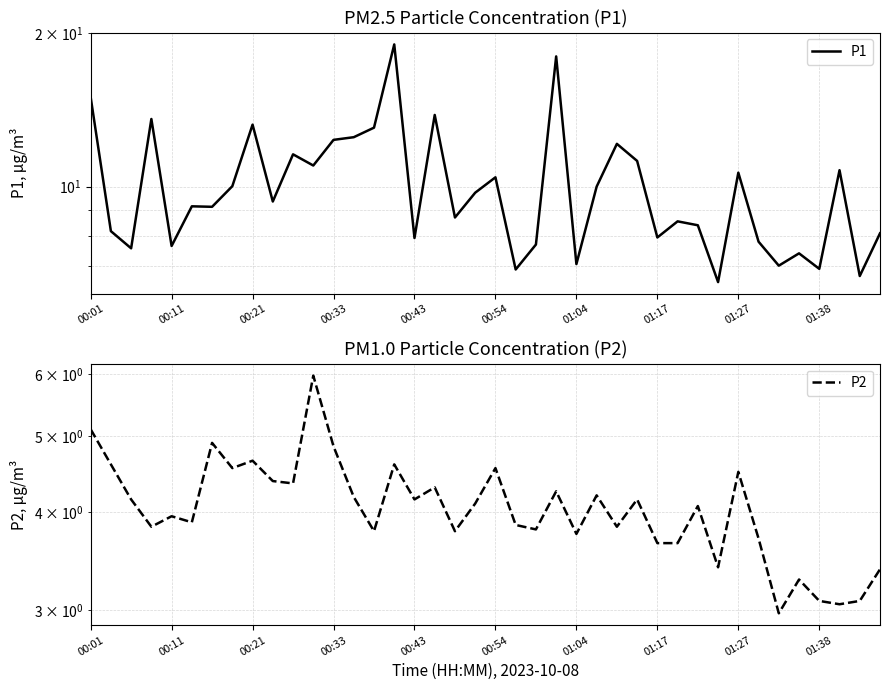

What is the lowest value of the P2 series?

3.0